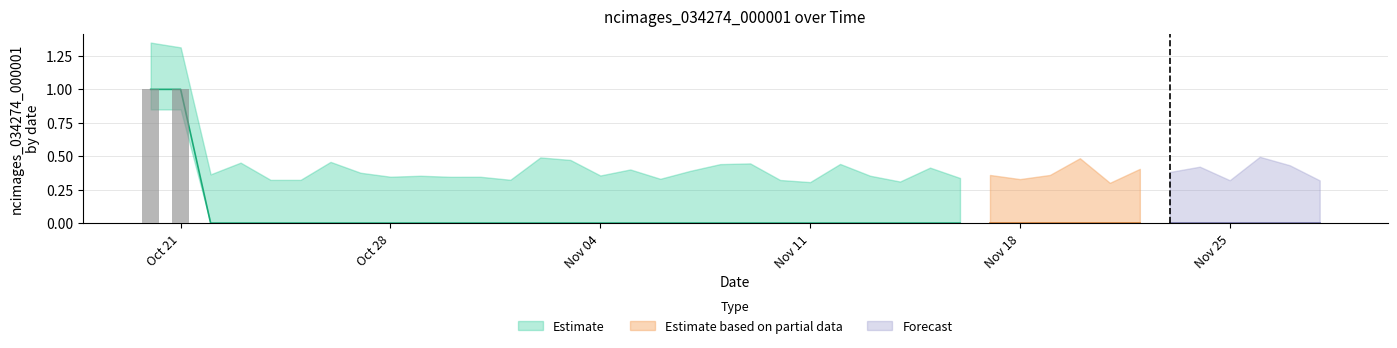

The value at 2019-11-13 is 0. True or false?

True